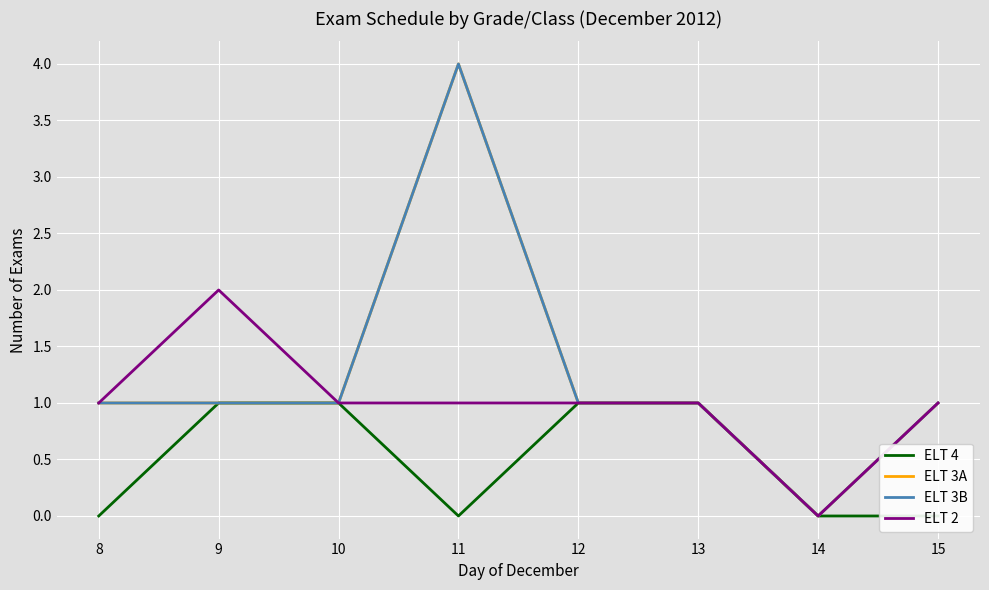

Which has a higher value, 13 or 12?

13